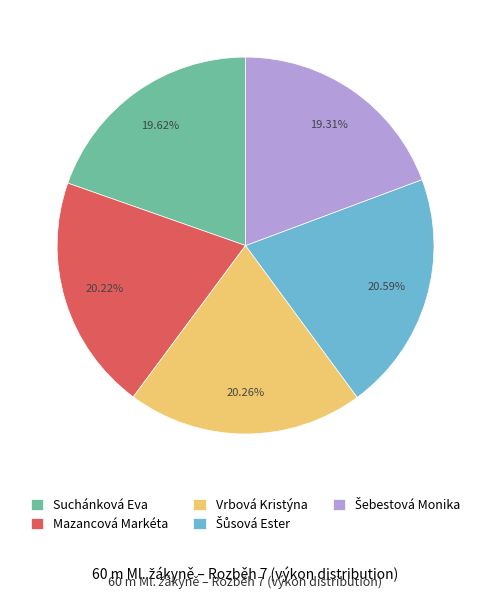

To the nearest percent, what is the average slice percentage?

20%